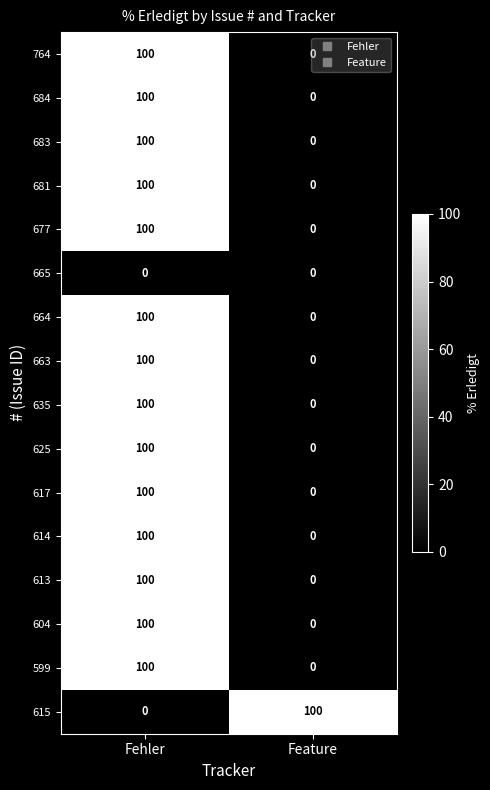

What is the highest value of the 625 series?

100